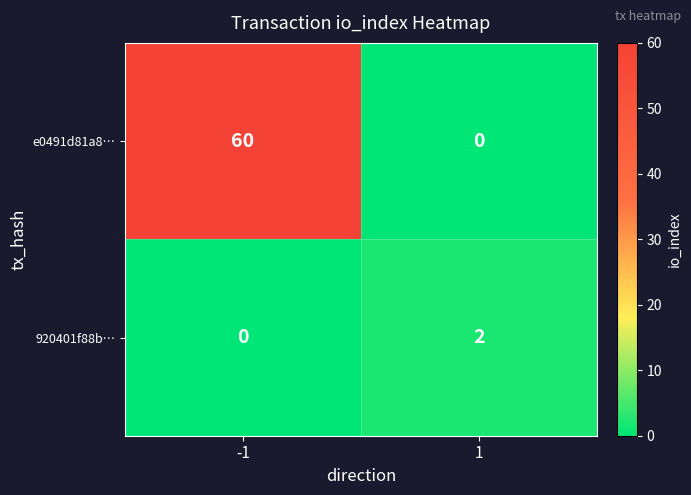

Between -1 and 1, which series saw the biggest shift?

e0491d81a8…